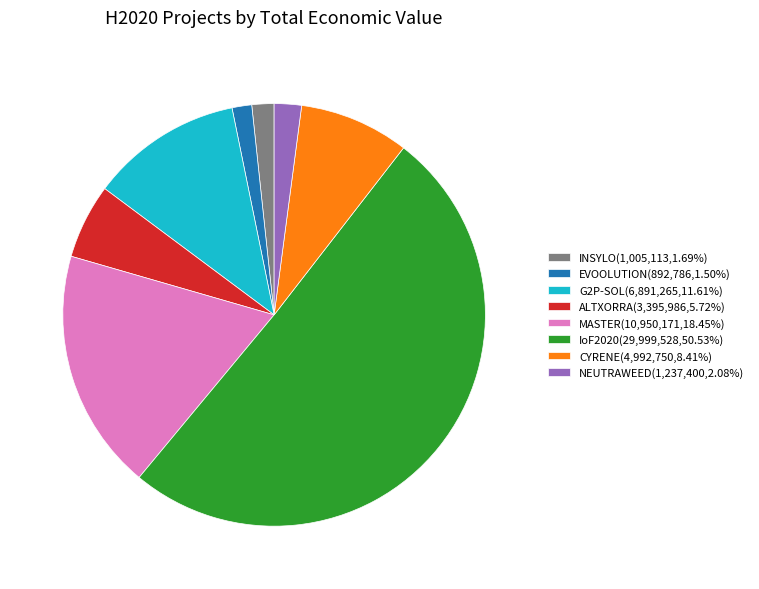

Approximately how many times larger is the value at IoF2020(29,999,528,50.53%) compared to ALTXORRA(3,395,986,5.72%)?

8.8